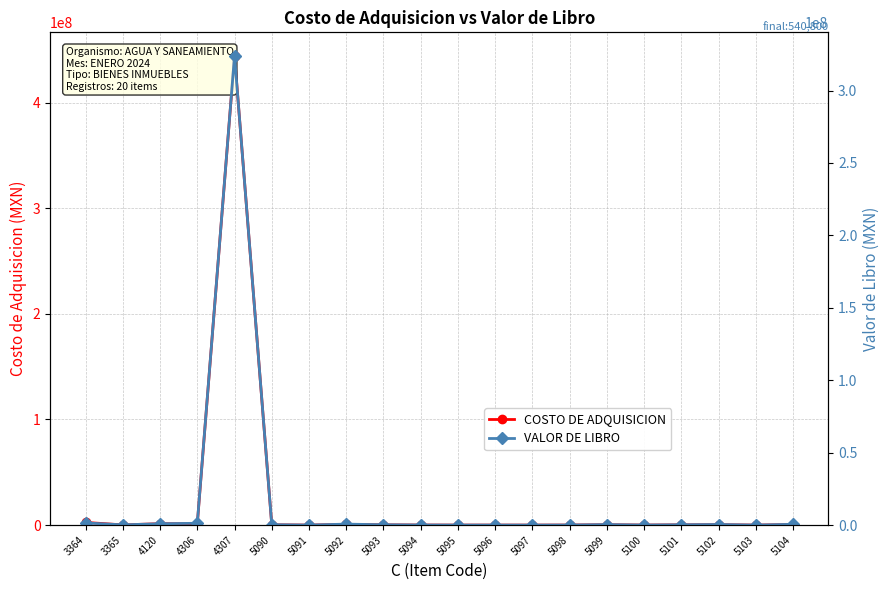

At which category does VALOR DE LIBRO reach its first local valley?

3365